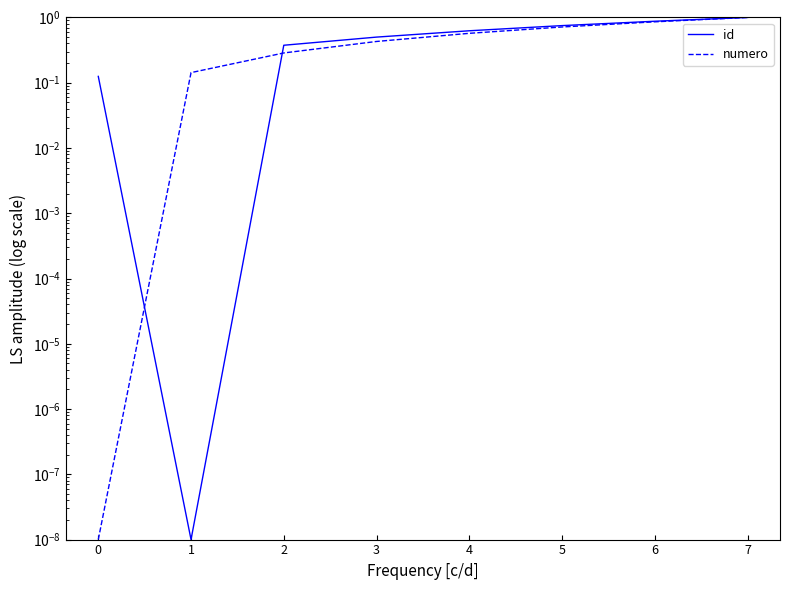

In id, how many points are lower than both neighbors (excluding endpoints)?

1